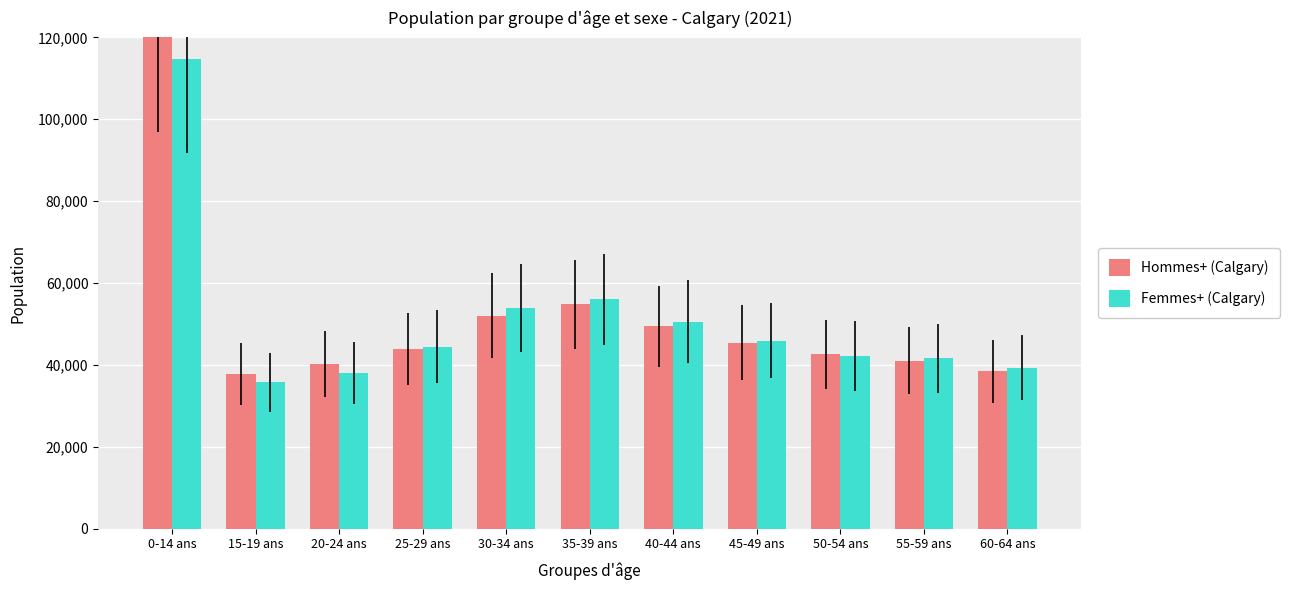

What is the minimum value for Femmes+ (Calgary)?

35770